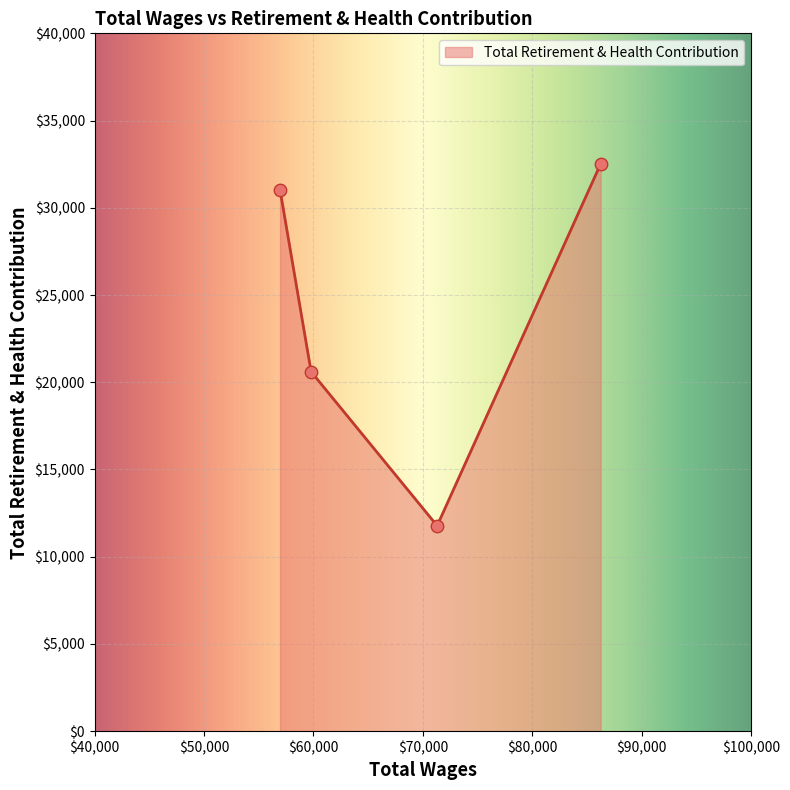

True or false: the data has more than 0 interior local peaks.

False